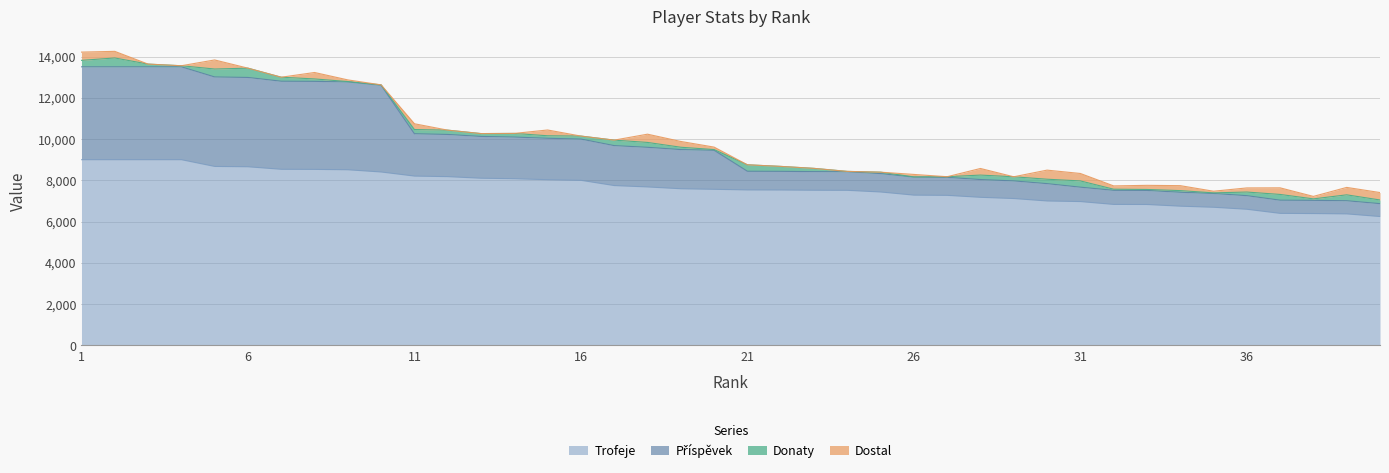

At which category is the sum across all series the highest?

1